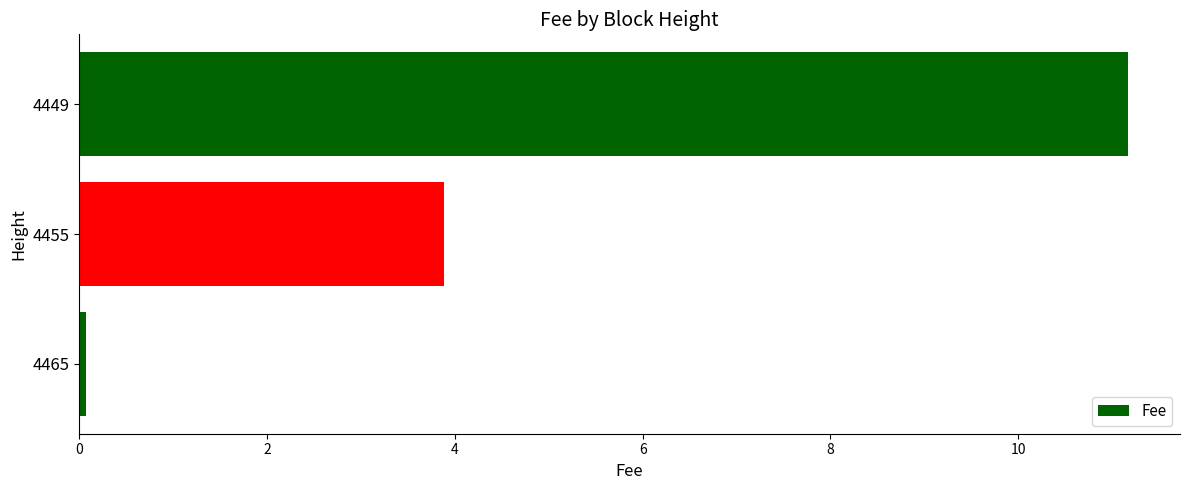

Reading bottom to top, list all the values displayed in this chart.

4465=0.1	4455=3.9	4449=11.2